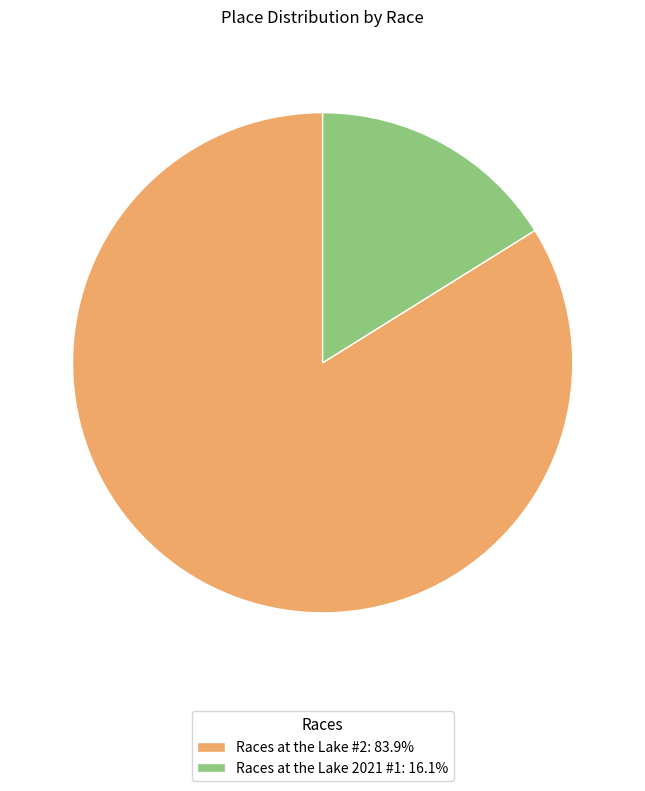

Does any single category account for the majority?

Yes